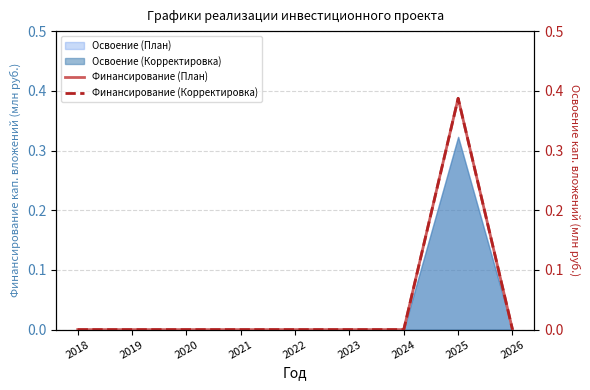

At which category is the sum across all series the highest?

2025